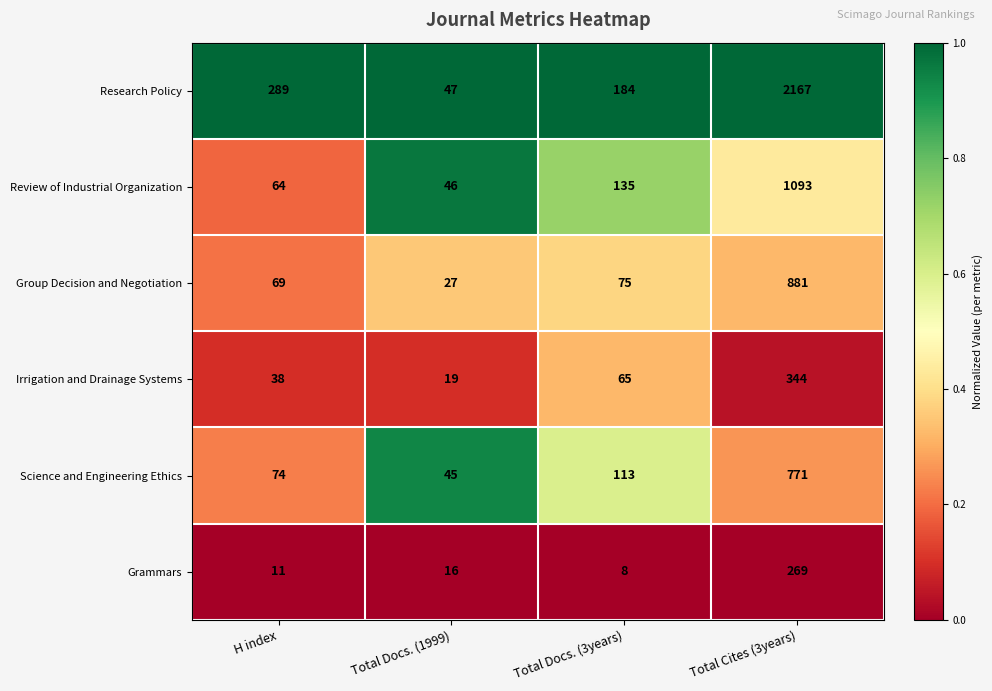

What is the highest value of the Irrigation and Drainage Systems series?

344